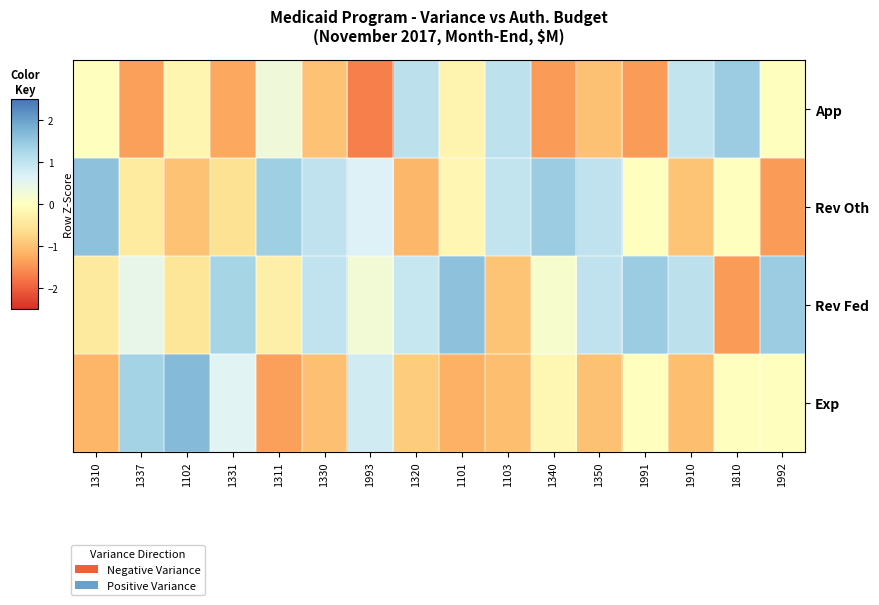

List the series in order of their peak value, lowest first.

App, Rev Fed, Rev Oth, Exp